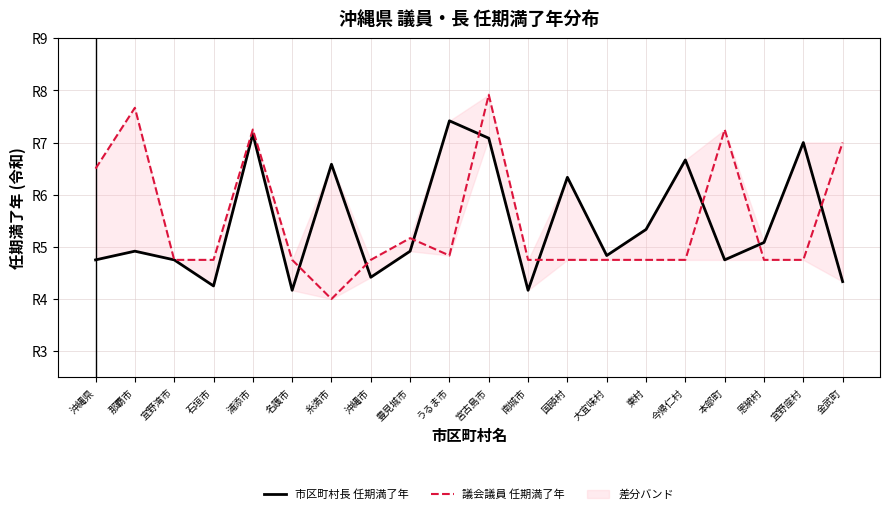

Count the number of data series in this chart.

2